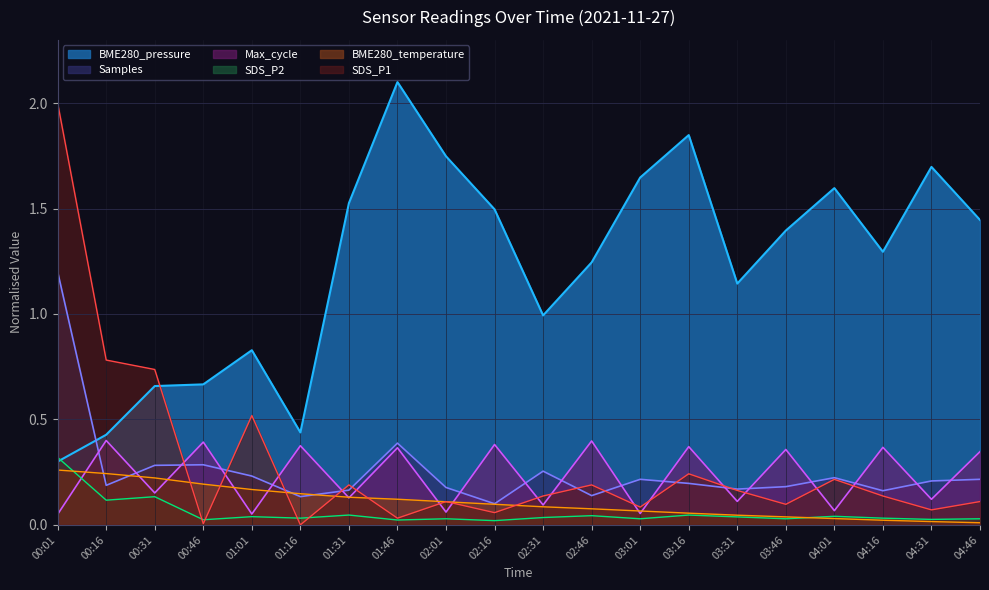

What is the difference between the BME280_temperature values at 04:46 and 02:31?

0.1